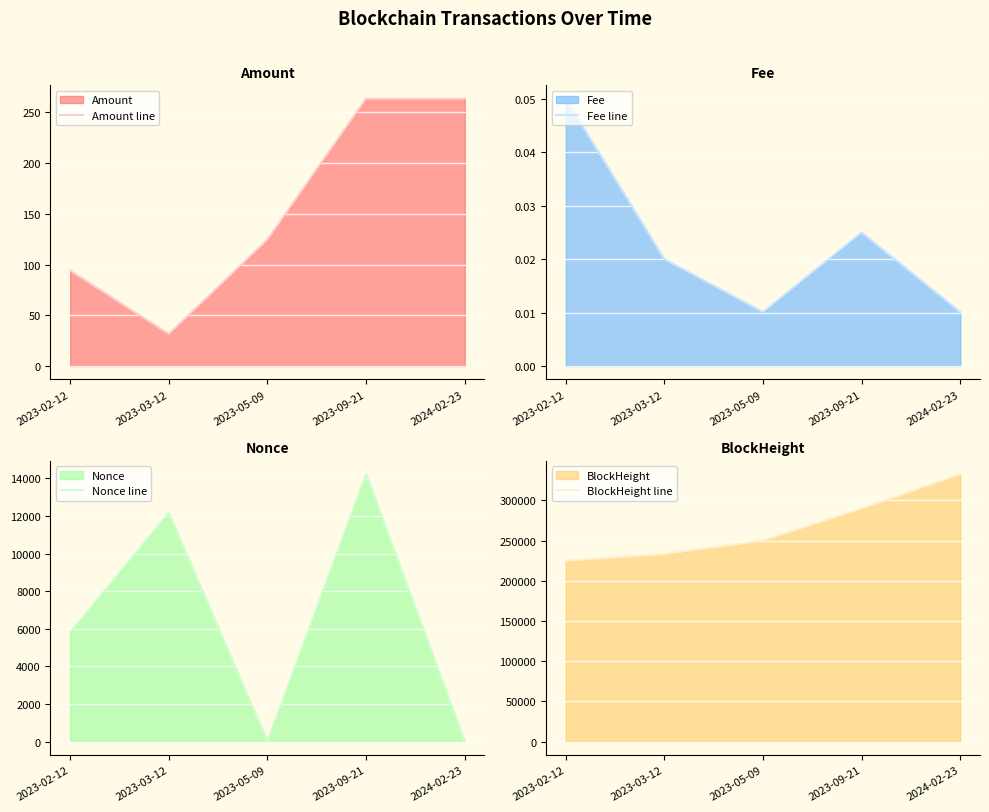

What is the value of the BlockHeight line point at the 3rd from the left?

250088.0